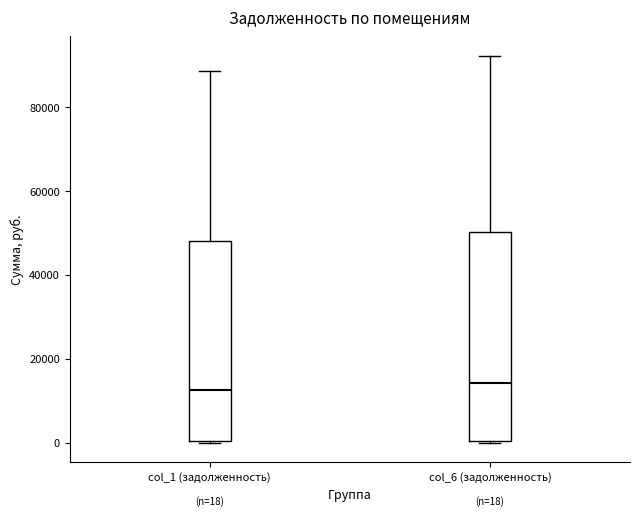

Comparing the boxes themselves (not the whiskers), which one is the tallest?

col_6 (задолженность)